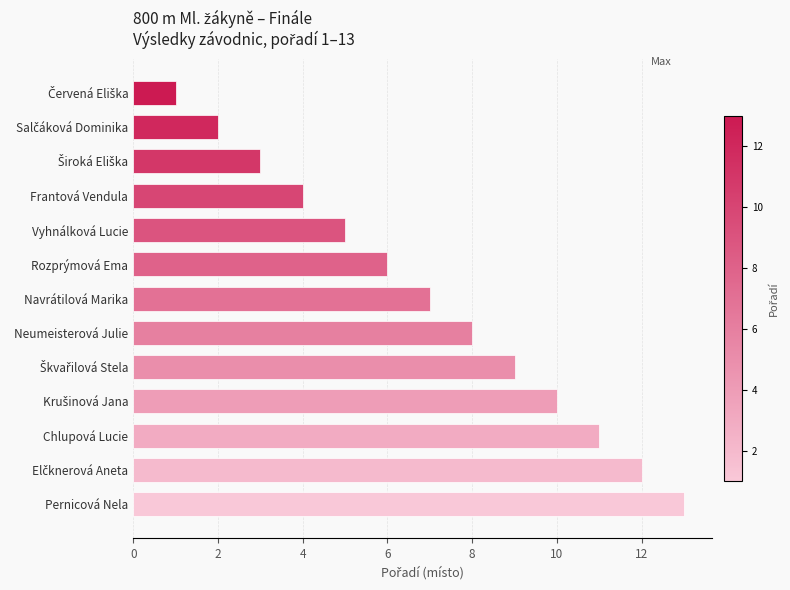

What position from the top is Neumeisterová Julie?

8